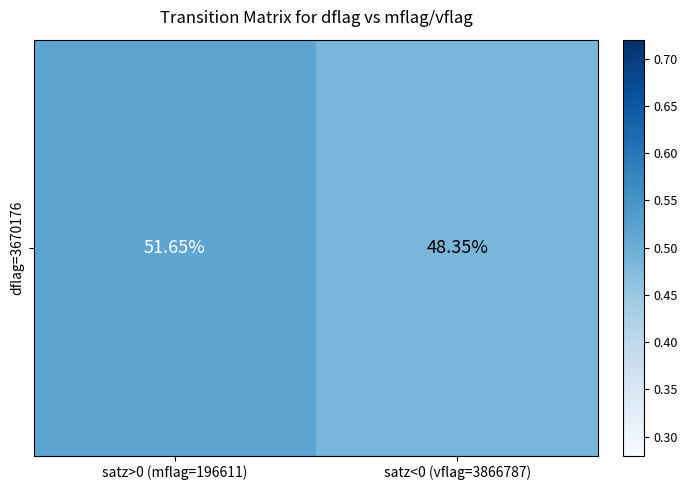

What value does the data have at satz>0 (mflag=196611)?

0.5